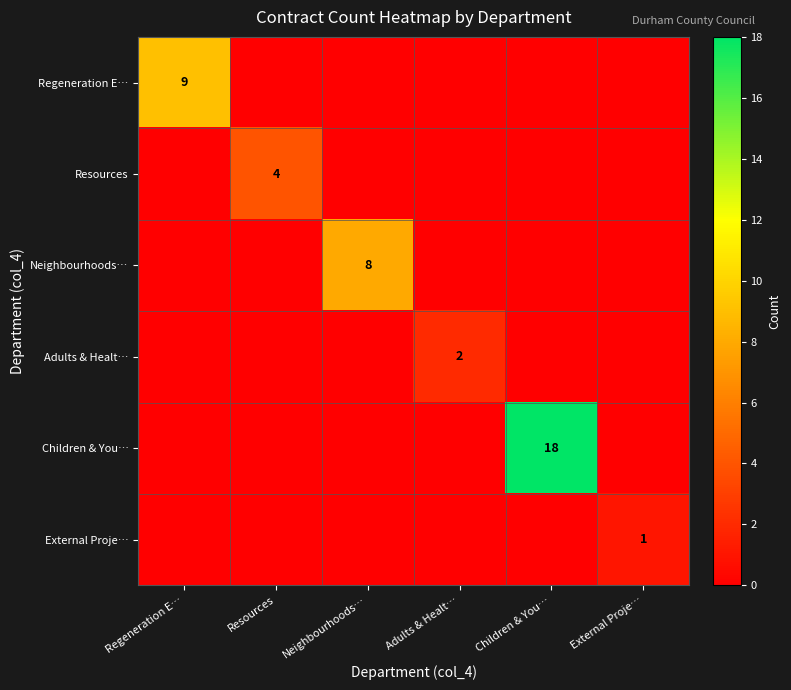

The Resources series shows 6 at Resources. True or false?

False